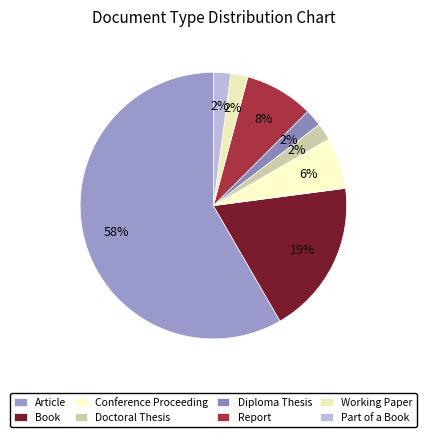

How many segments does this pie chart have?

8